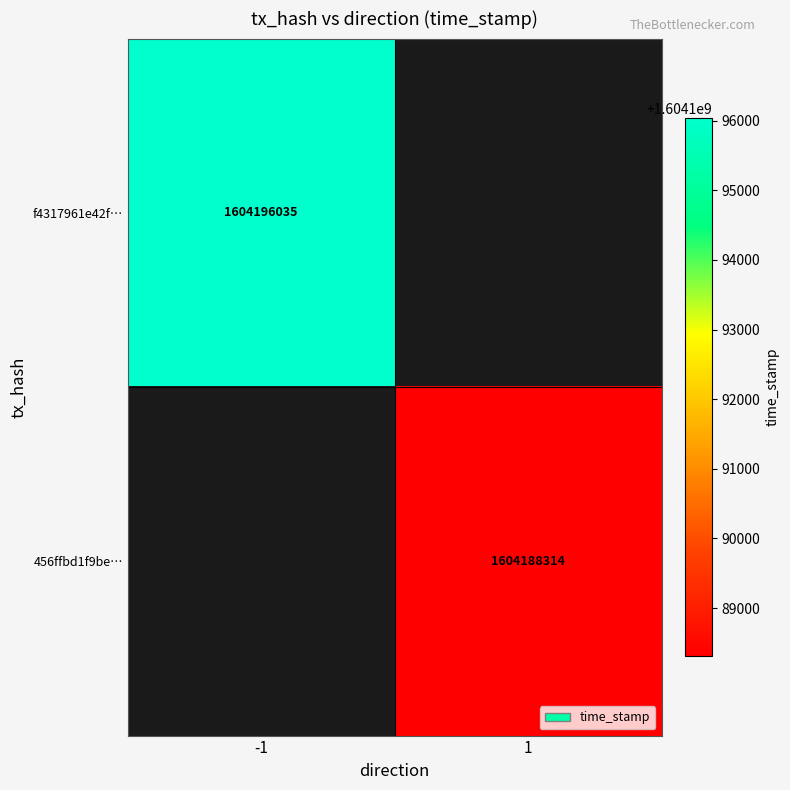

The f4317961e42f… series shows 1027485335 at -1. True or false?

False